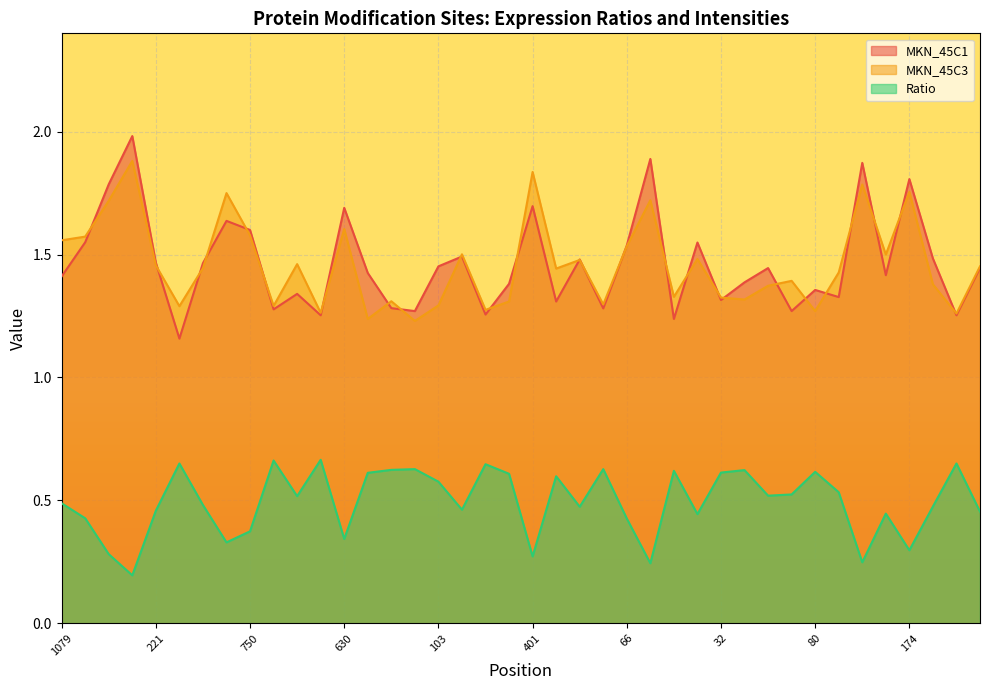

What is the label of the 31st point from the left?

785